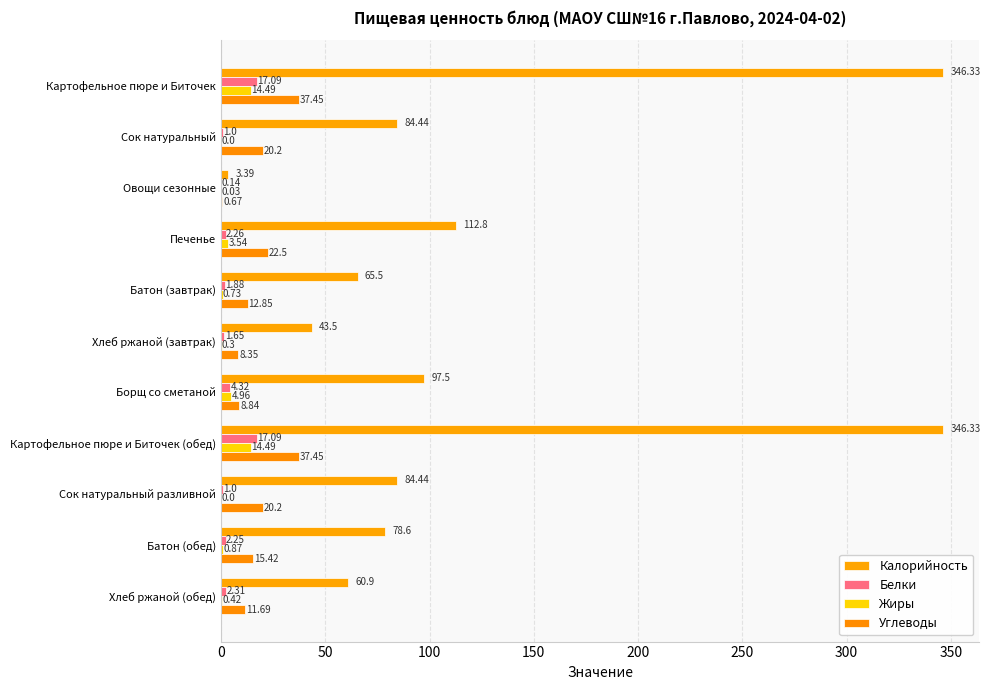

What is the average value of the Калорийность series?

120.3